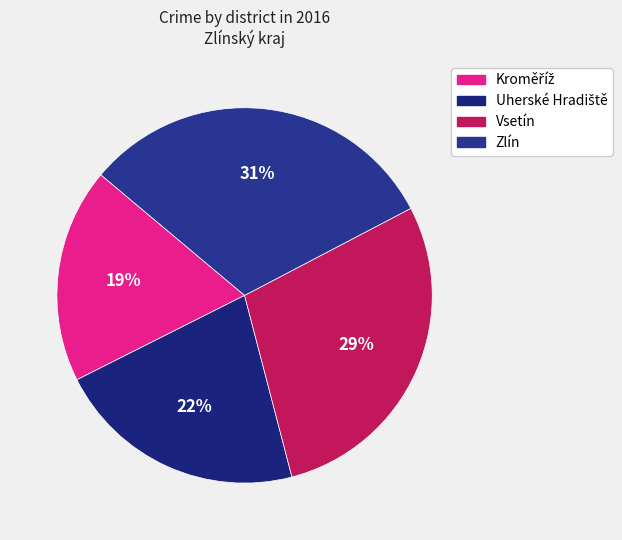

Count the number of slices in the pie.

4